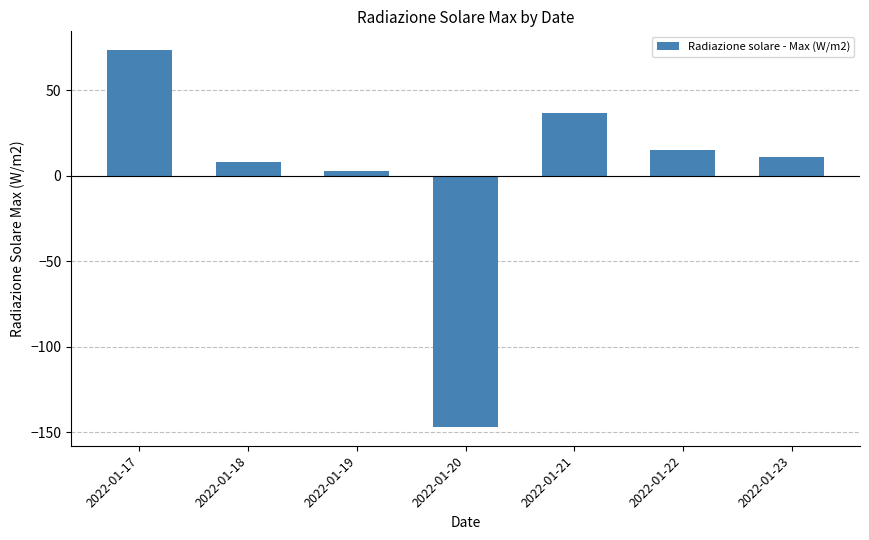

Where does the data first go above 10?

2022-01-17